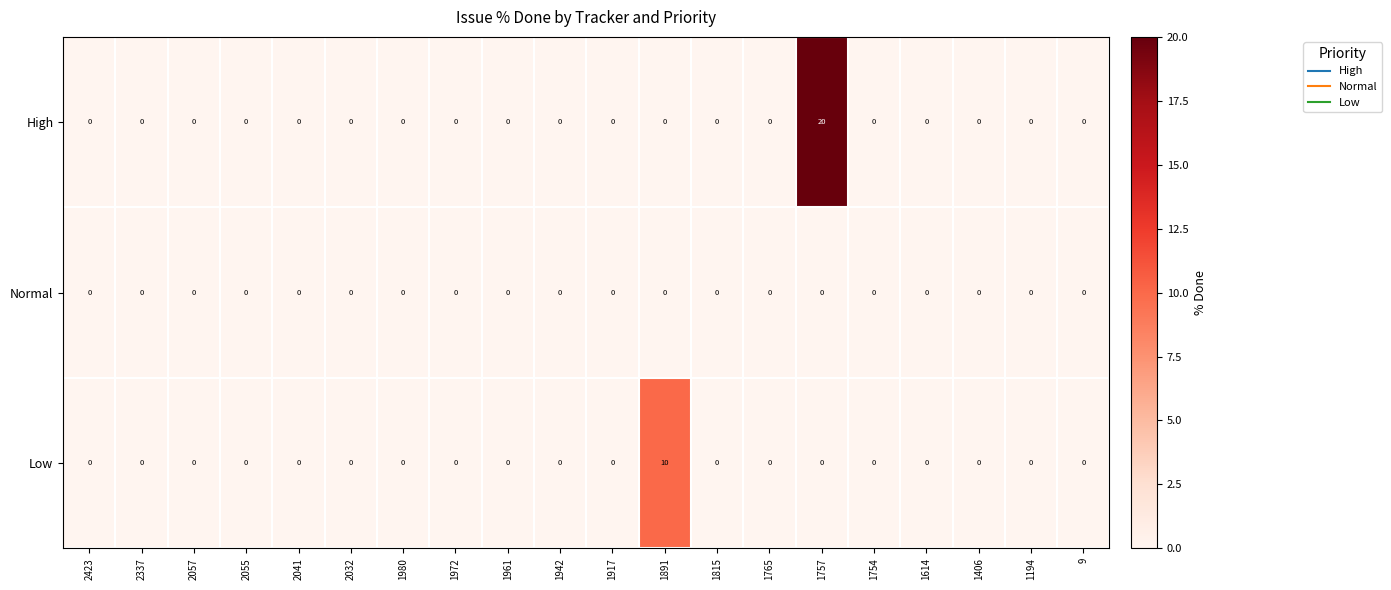

Which series has the widest spread of values?

High